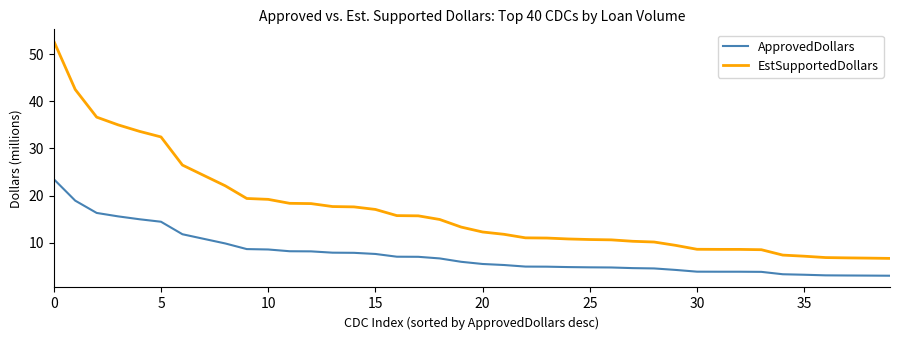

True or false: ApprovedDollars and EstSupportedDollars intersect in this chart.

False